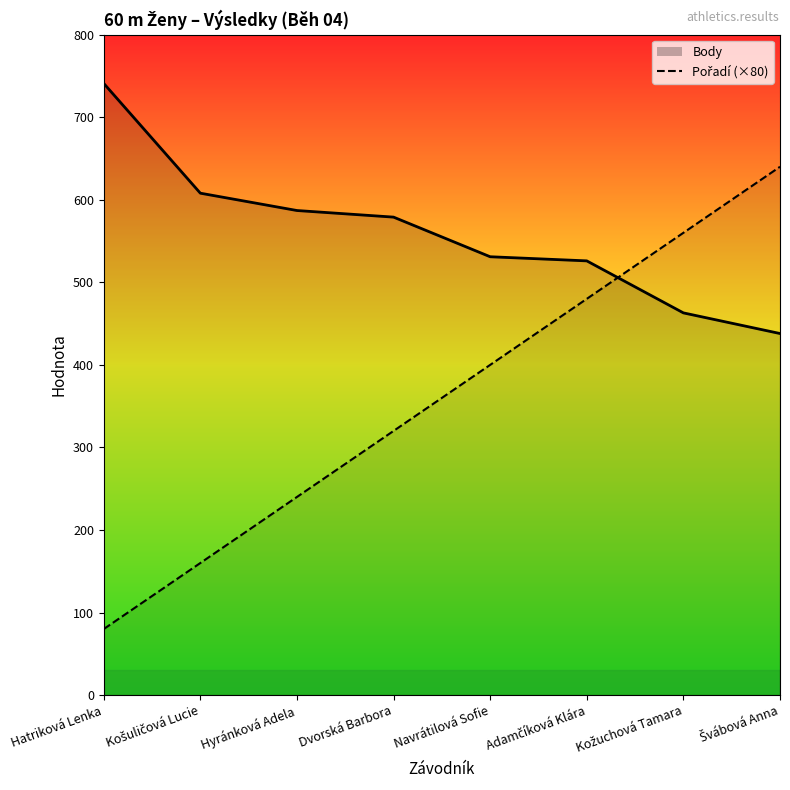

What is the total value across all series at Dvorská Barbora?

899